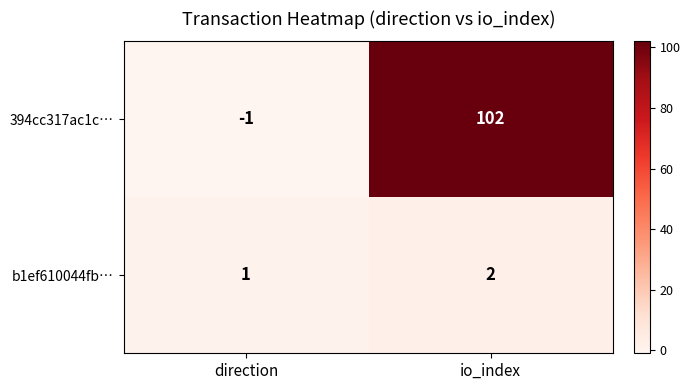

Reading right to left, extract all data points from this chart.

394cc317ac1c…: io_index=102	direction=-1
b1ef610044fb…: io_index=2	direction=1